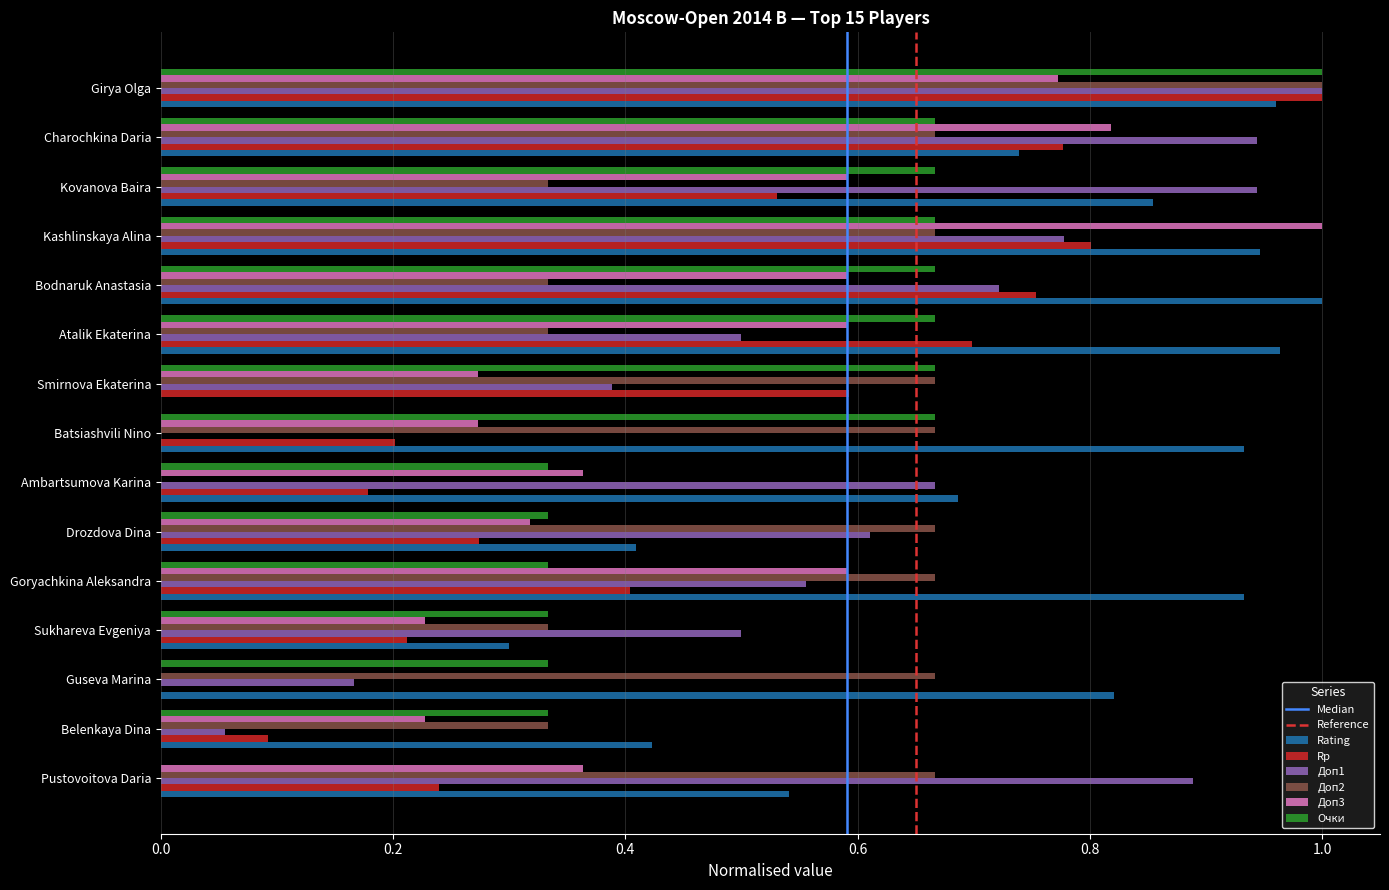

True or false: Rating has a value of 0.2 at Kashlinskaya Alina.

False